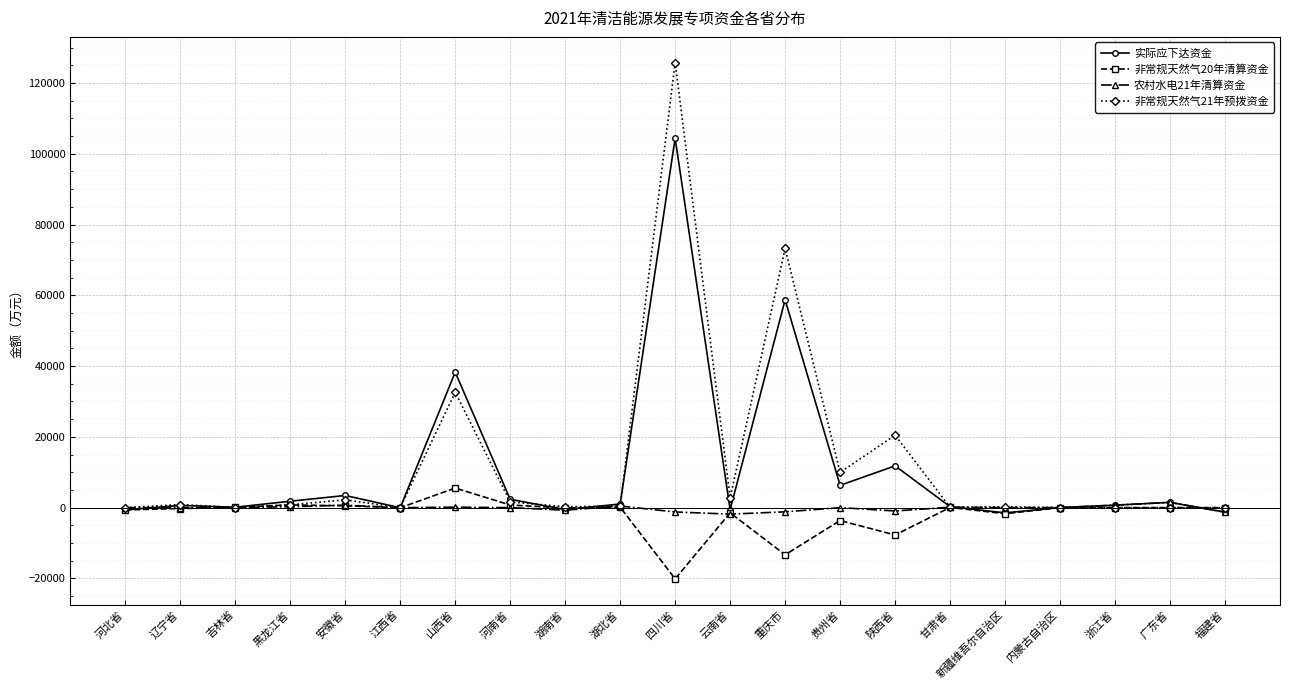

What position from the left is 贵州省?

14